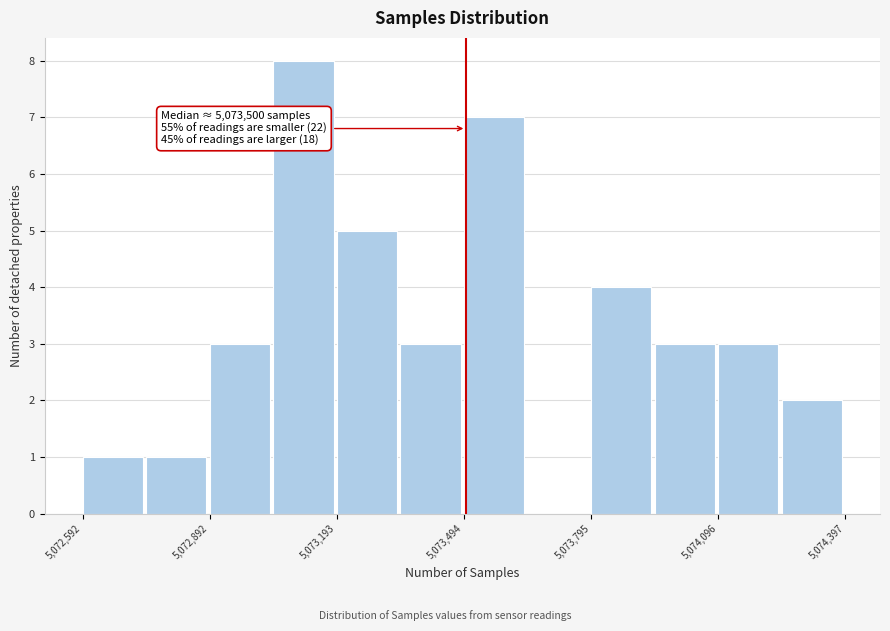

Read against the x-axis, roughly where is the centre of the tallest bar?

5073100